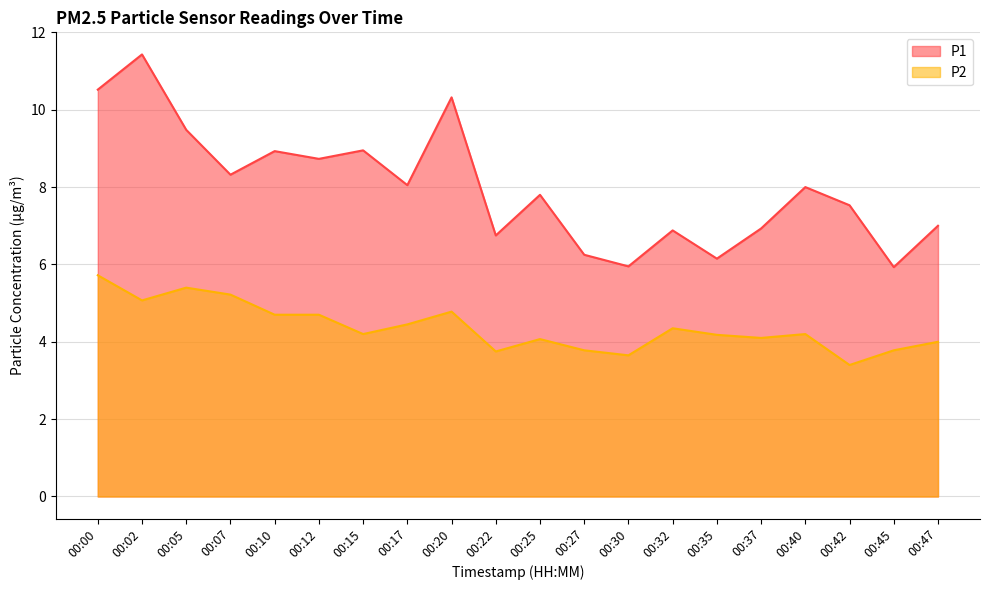

List the series in order of their overall mean, highest first.

P1, P2